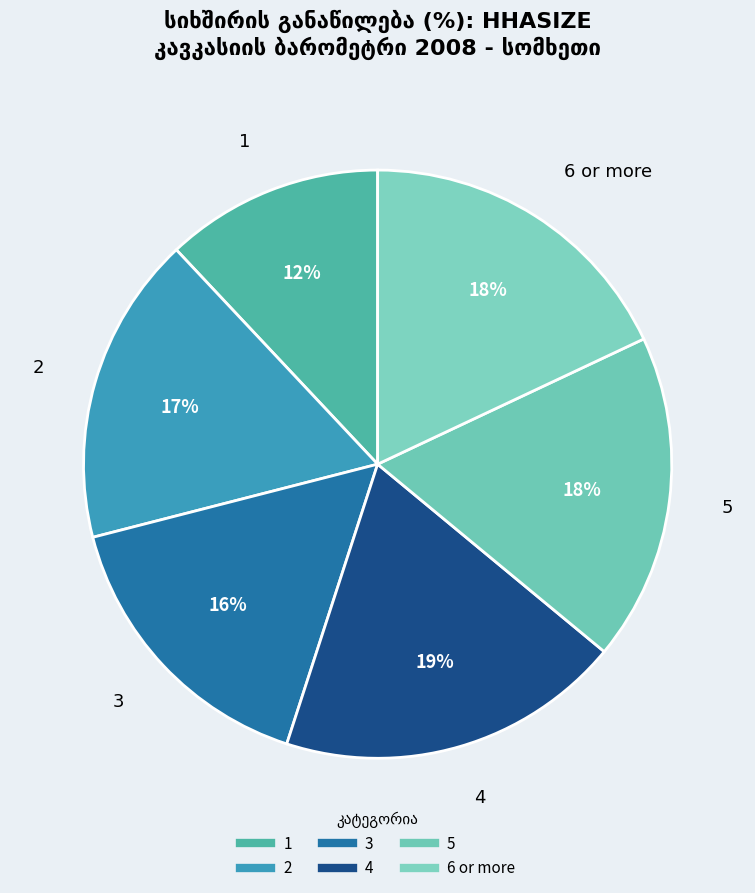

How many segments does this pie chart have?

6